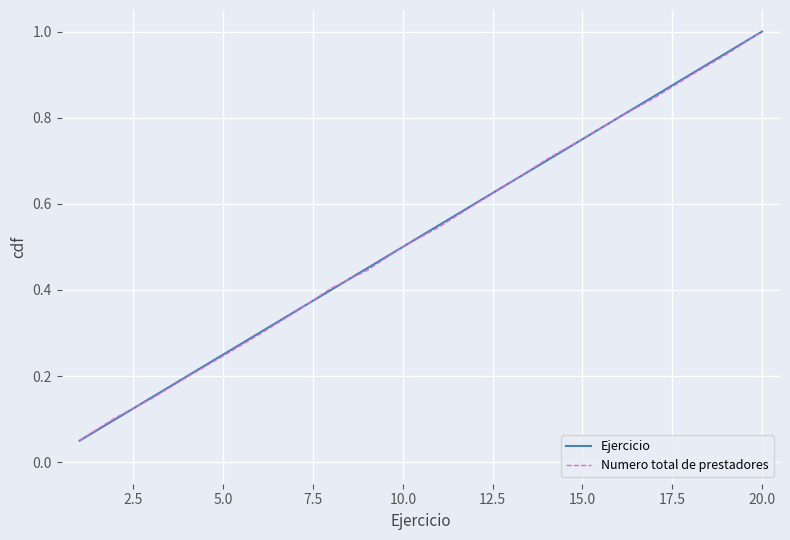

Which series has the largest range (max minus min)?

Ejercicio